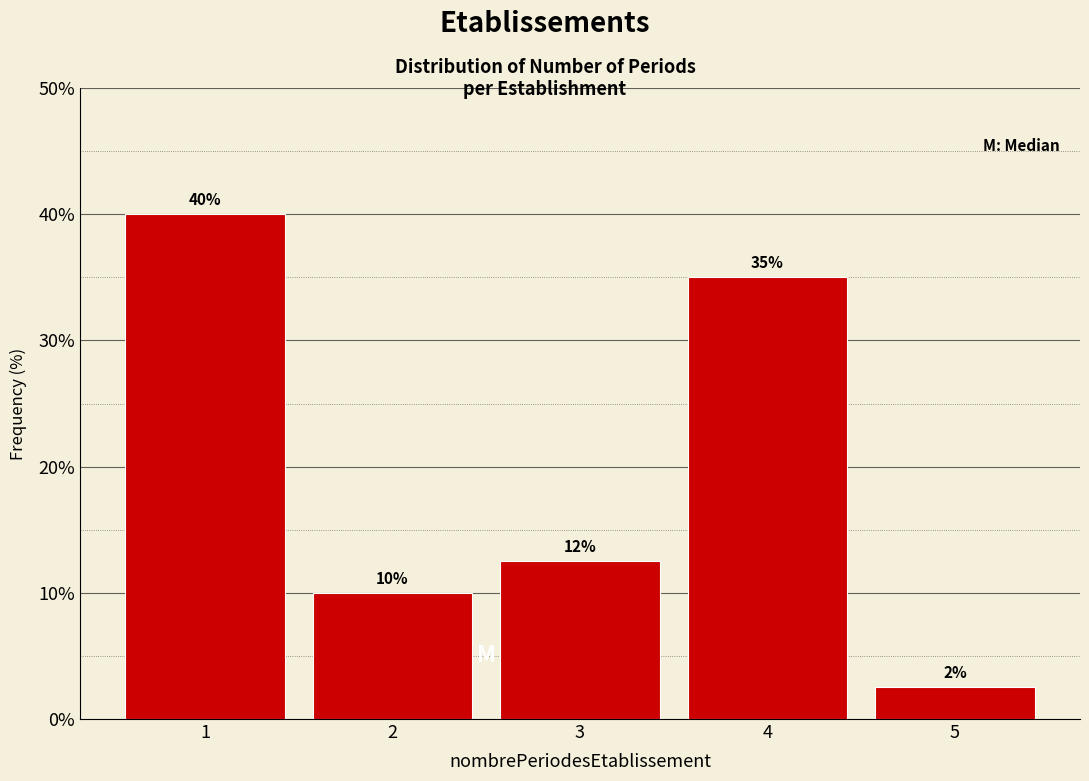

Over which range of the x-axis is the bar tallest?

0.5 to 1.5